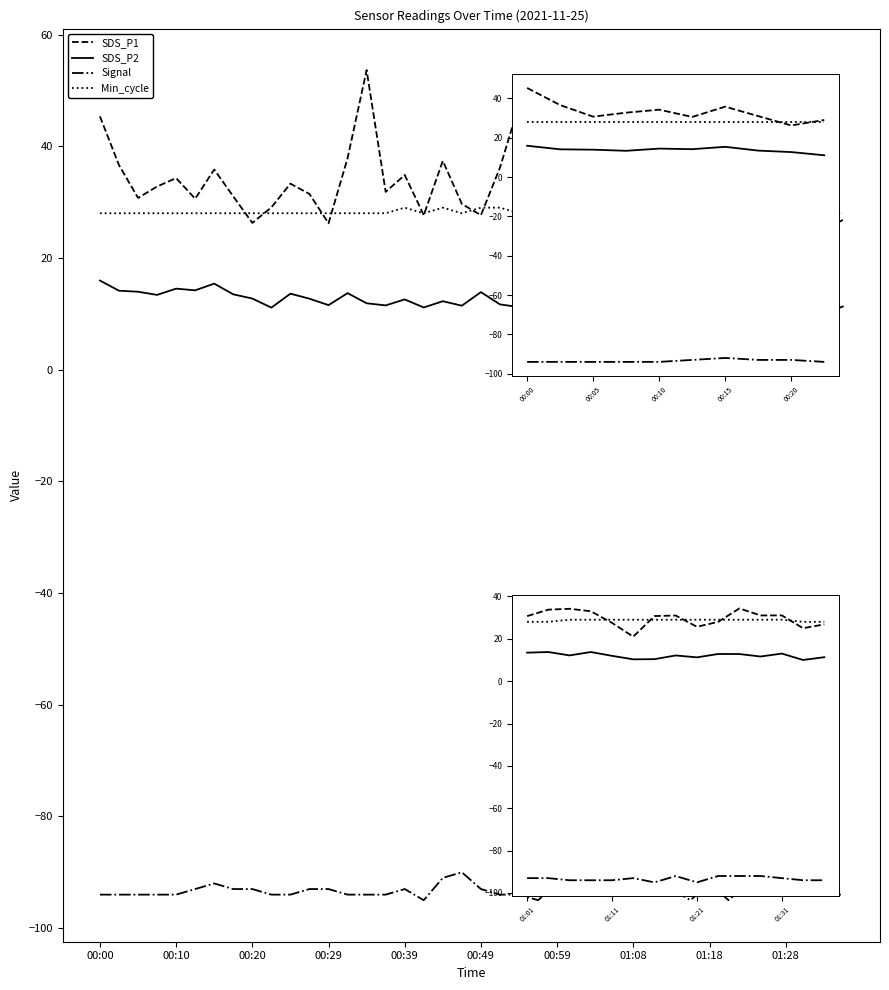

What is the minimum value for SDS_P2?

10.0